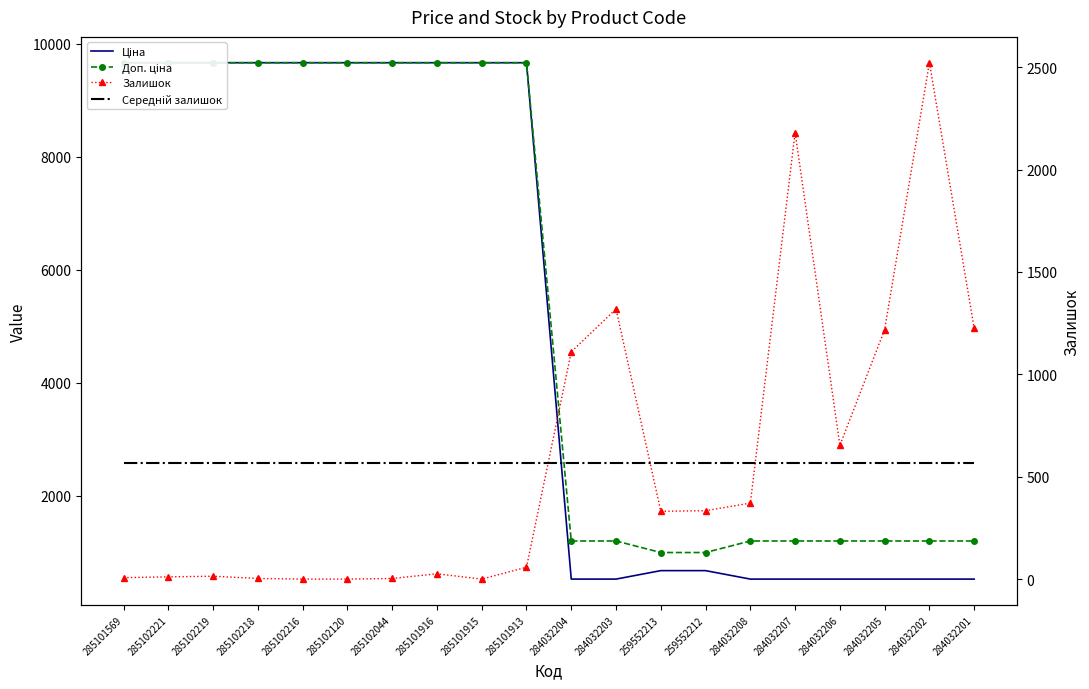

What is the sum of the Доп. ціна values at 285102221 and 284032207?

10861.6